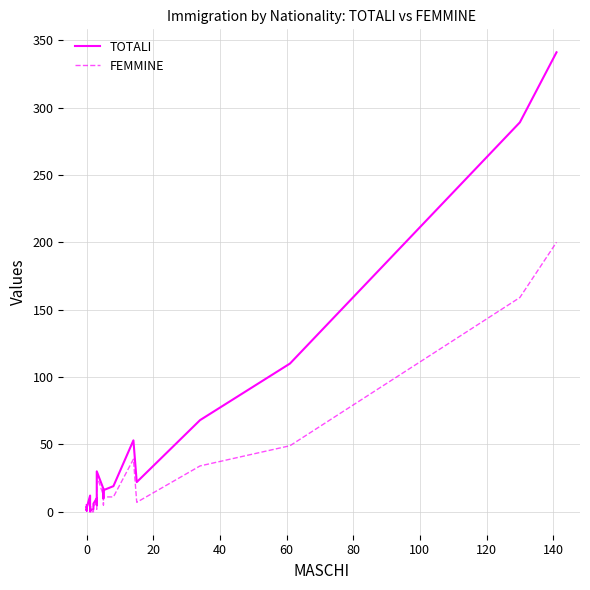

Which series has the widest spread of values?

TOTALI